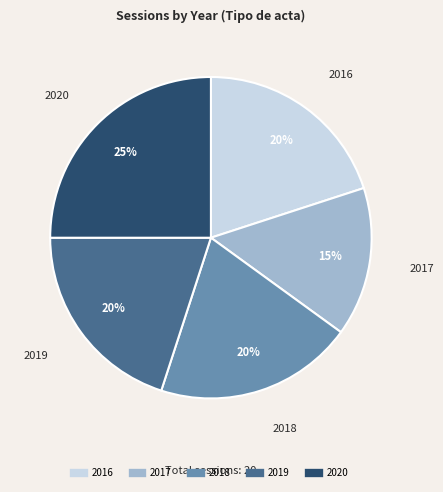

Does 2016 account for over 50% of the chart?

No